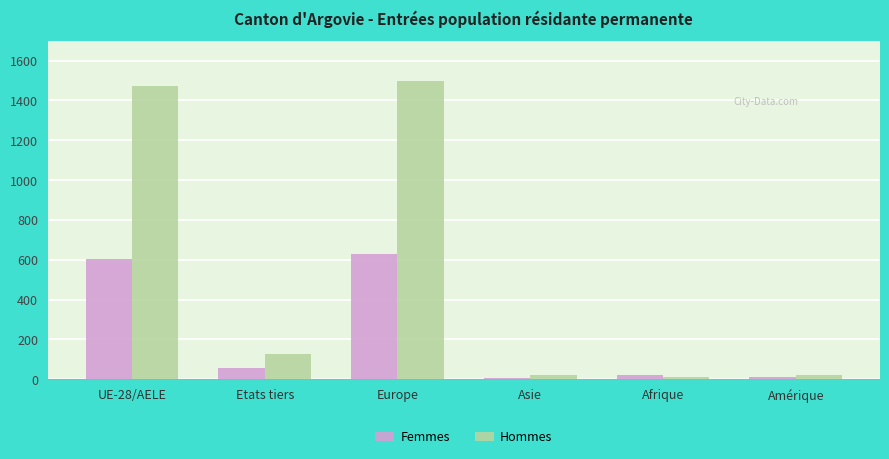

What is the difference between the maximum and second lowest values in the Hommes series?

1481